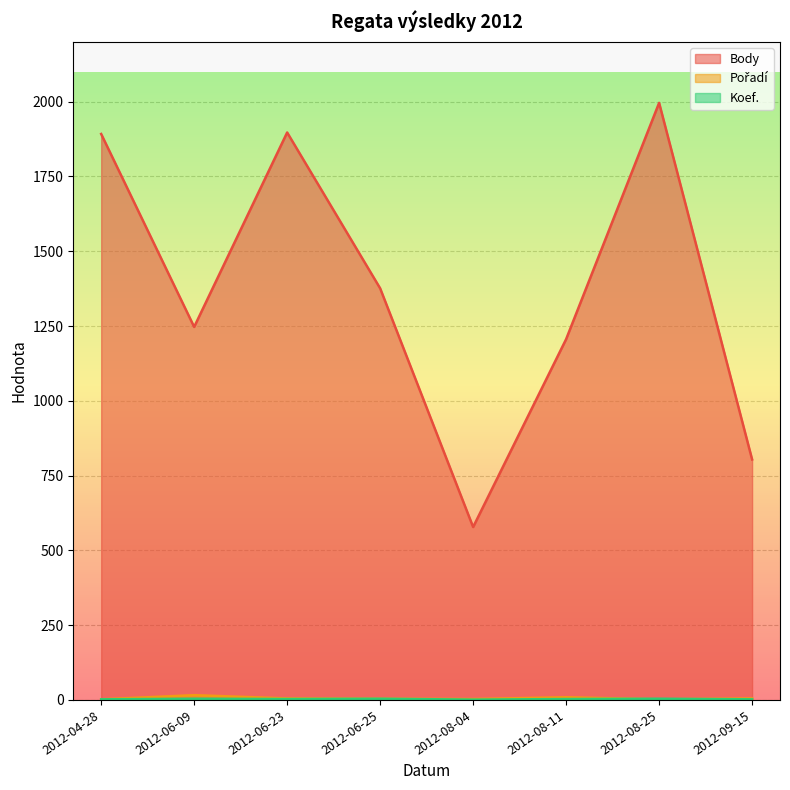

What is the sum of all Pořadí values?

46